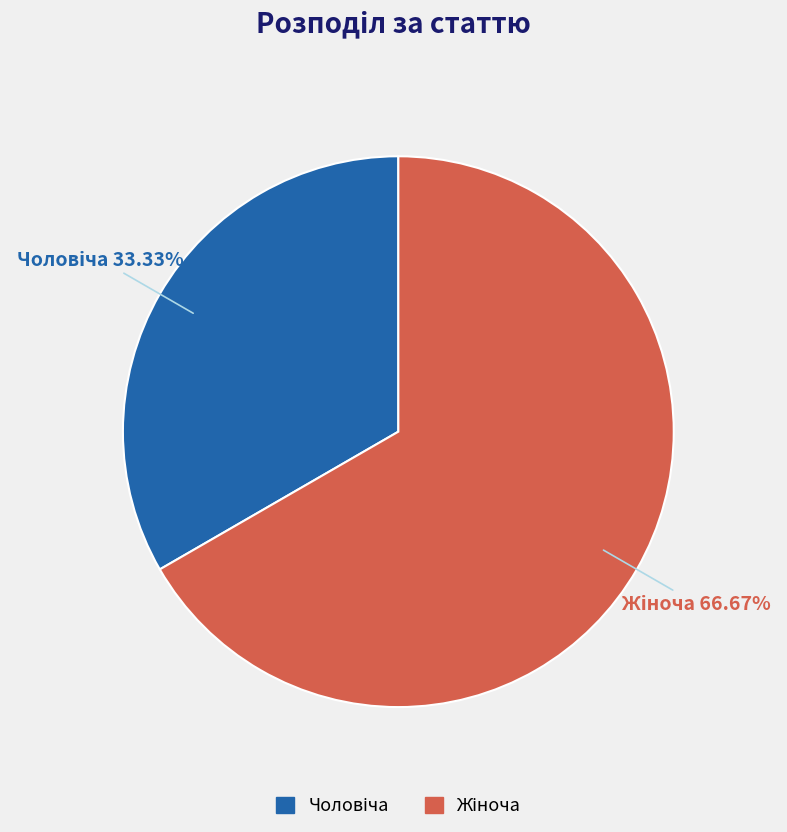

Is there any slice that represents more than half of the pie?

Yes